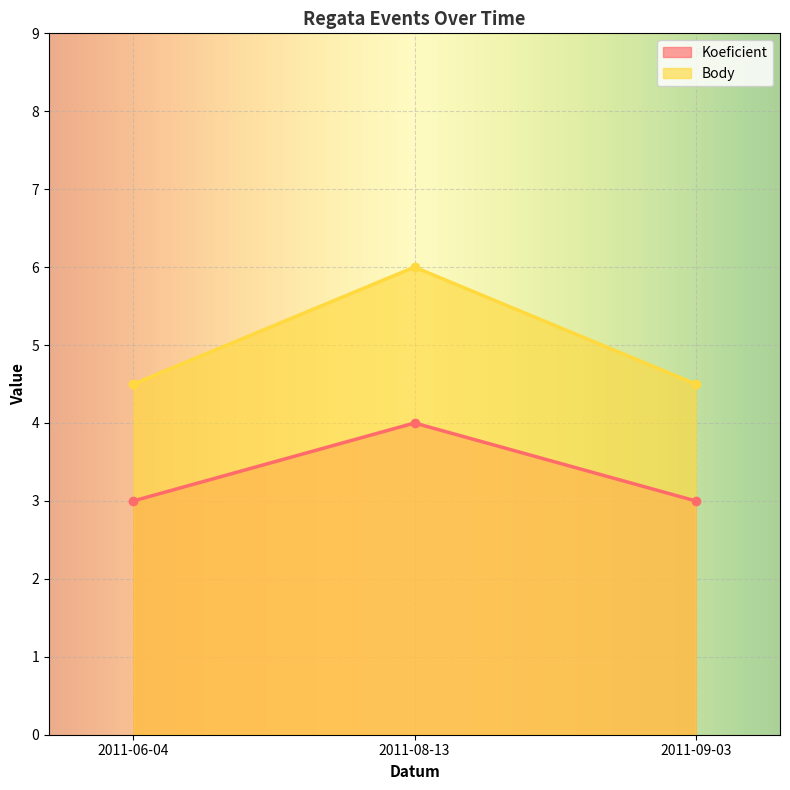

Which label corresponds to the smallest value in the chart?

2011-06-04